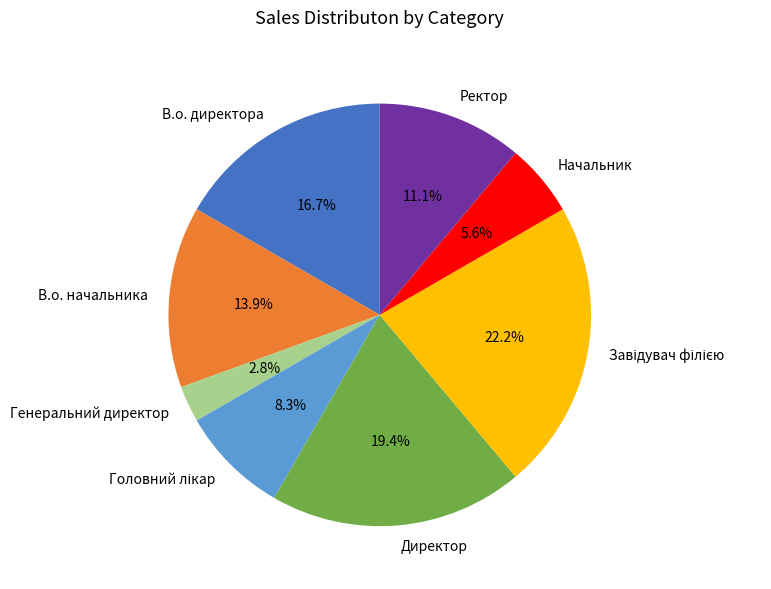

What is the smallest slice in the pie chart?

Генеральний директор